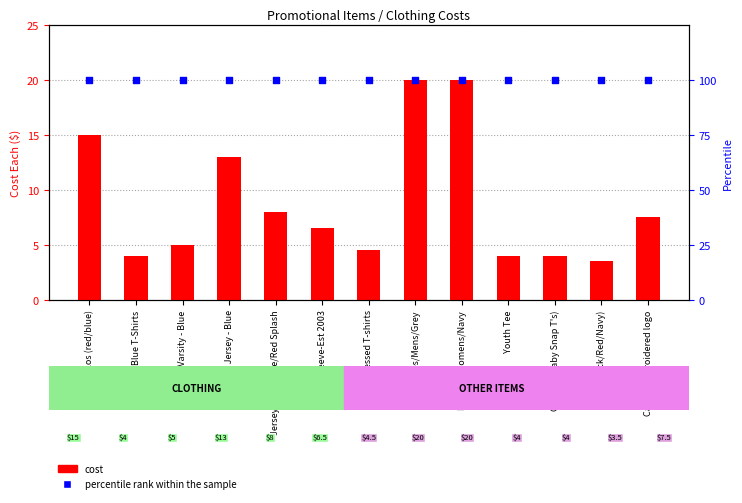

Which series has the largest total across all categories?

percentile rank within the sample